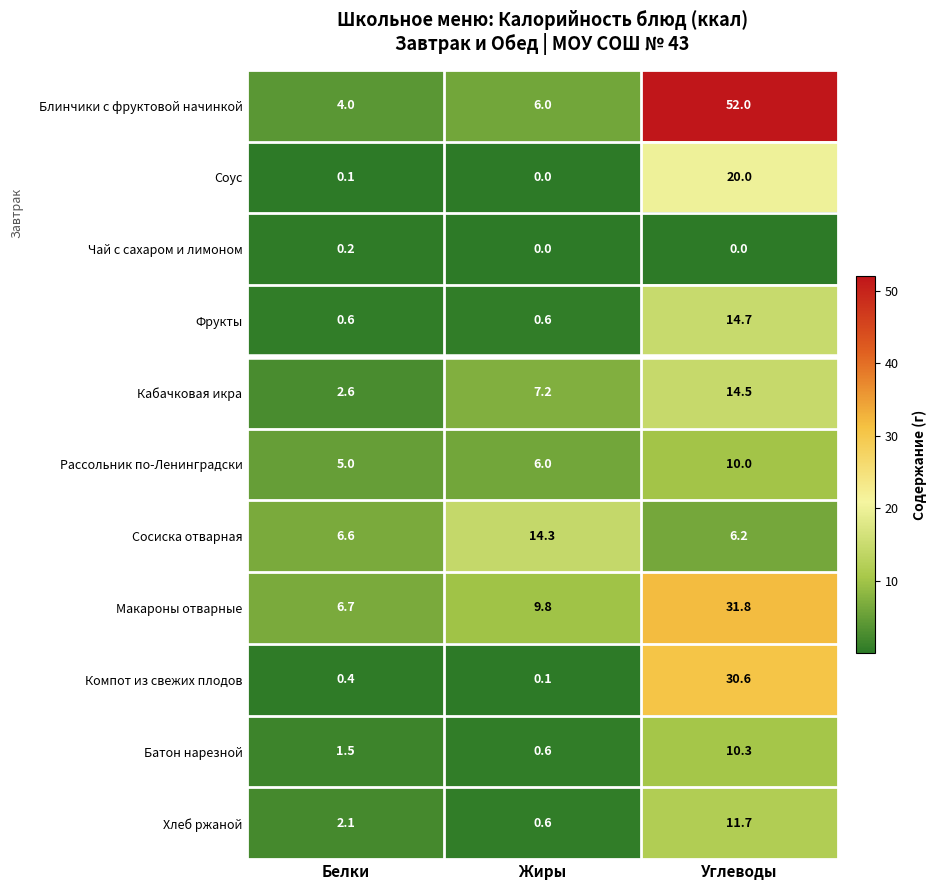

What is the average value of the Батон нарезной series?

4.1